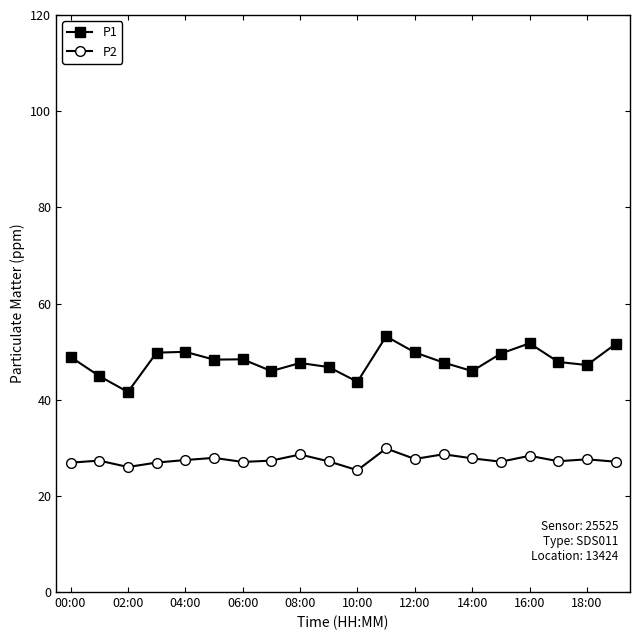

True or false: P1 and P2 intersect in this chart.

False